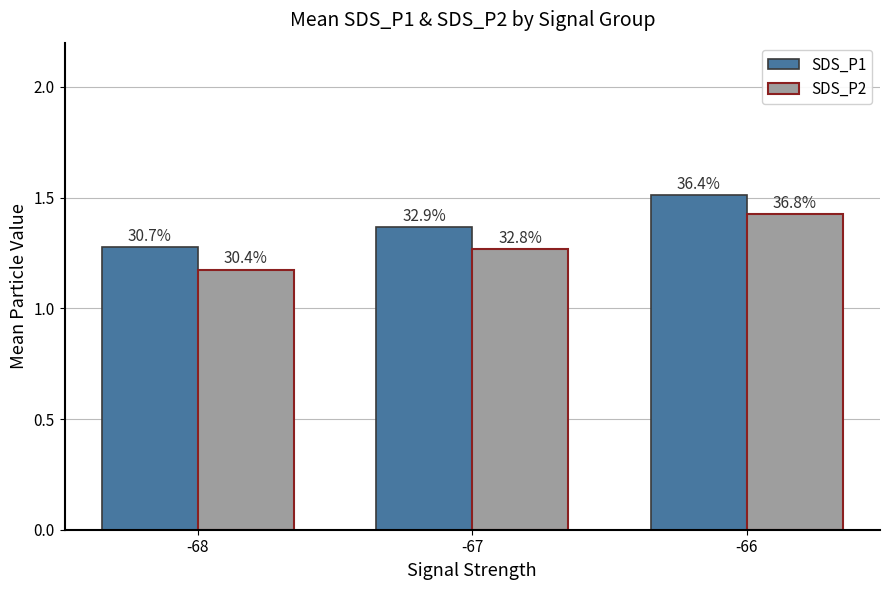

Are the bars grouped side by side (vs. stacked)?

Yes